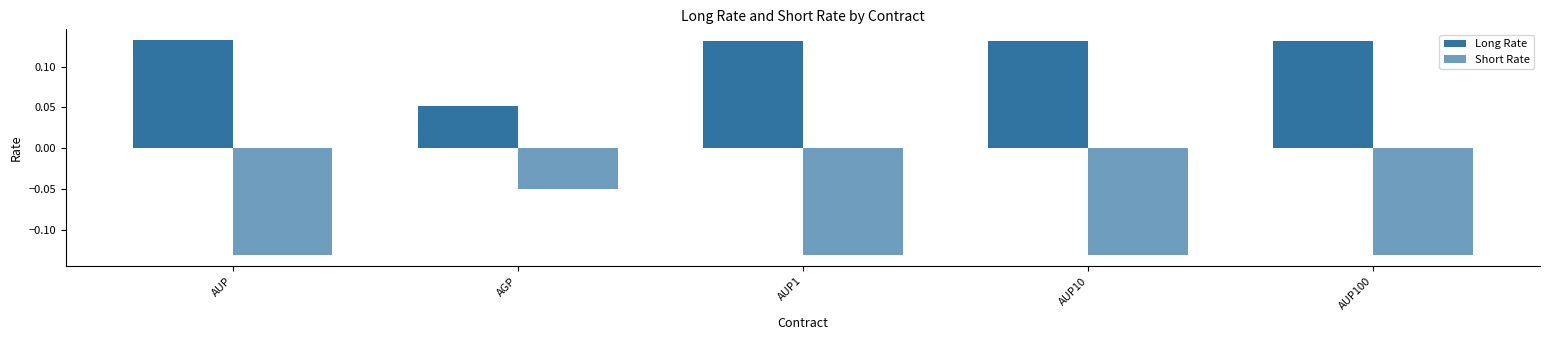

What is the greatest value displayed?

0.1